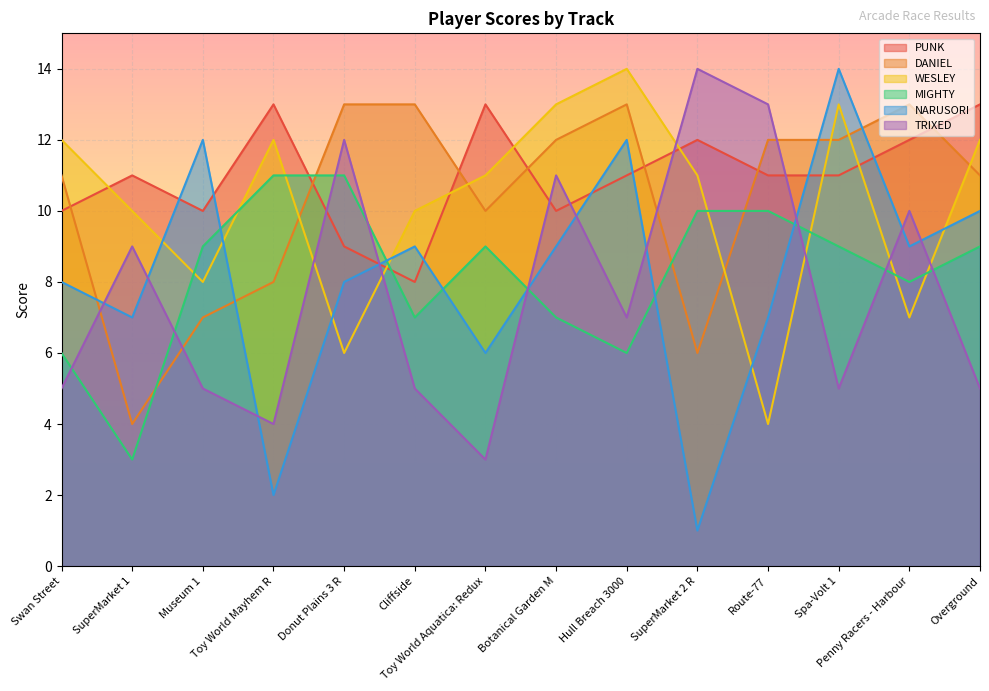

What are all the series names shown in the legend?

PUNK, DANIEL, WESLEY, MIGHTY, NARUSORI, TRIXED